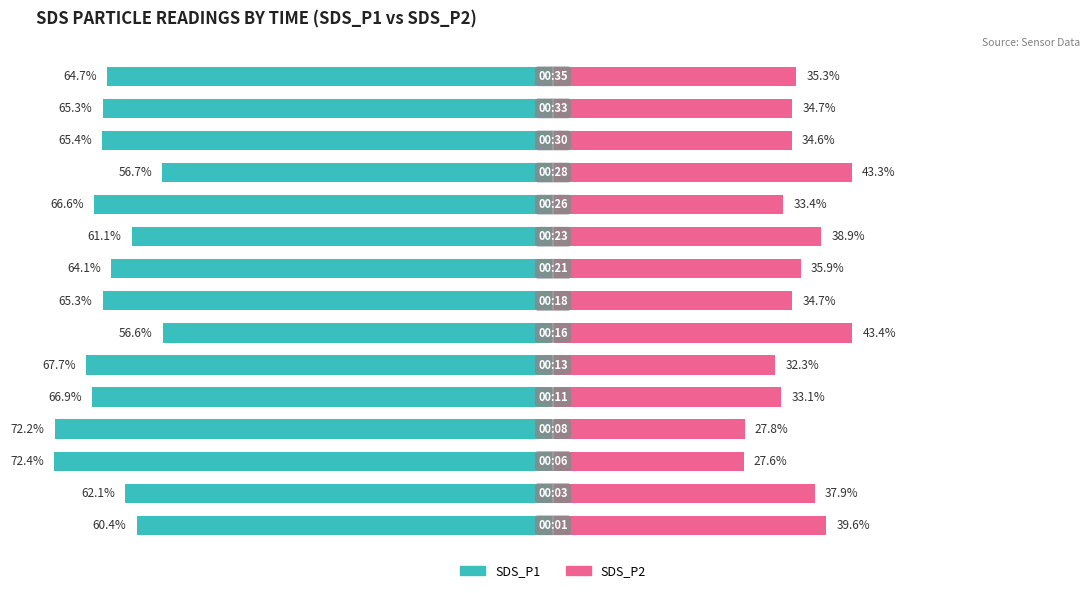

At how many categories does at least one series exceed -48?

15